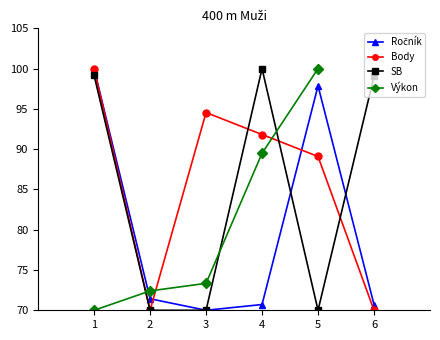

Where is Body nearest to the value 85?

5